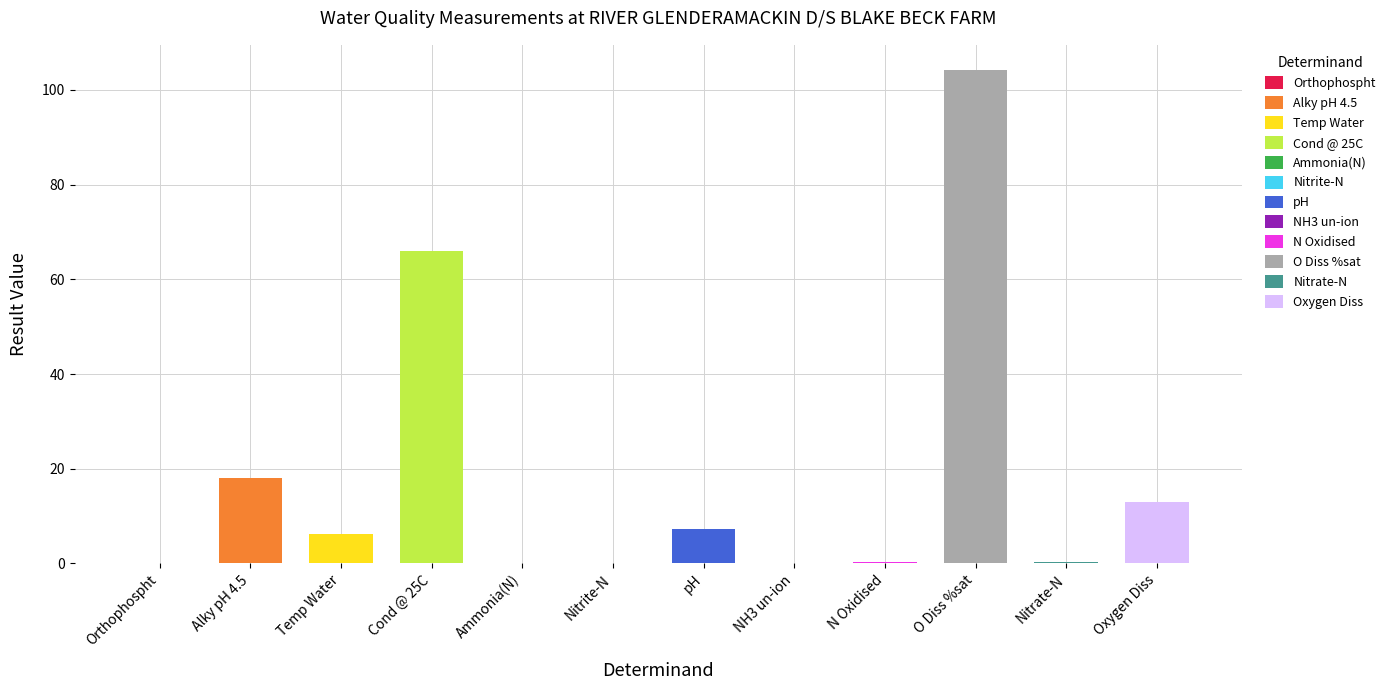

Where does the data first go above 6?

Alky pH 4.5